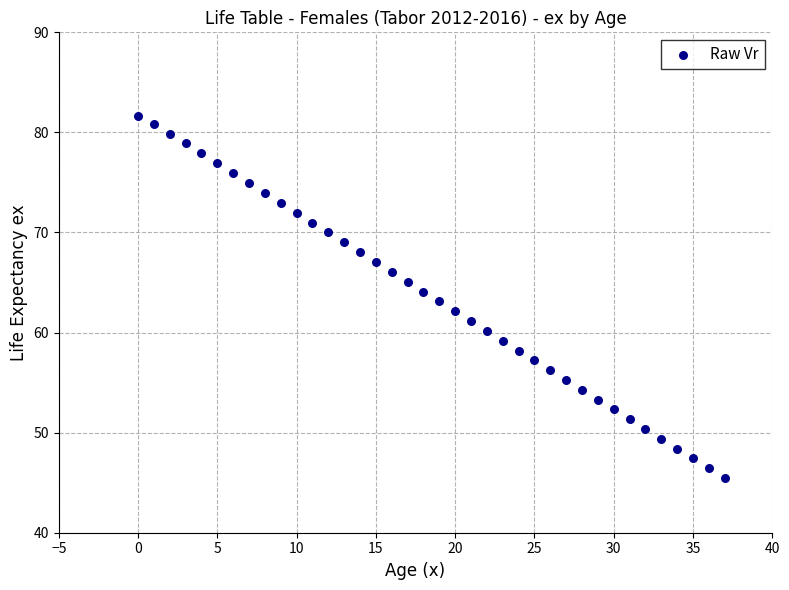

What is the range of Y values (max minus min)?

36.1